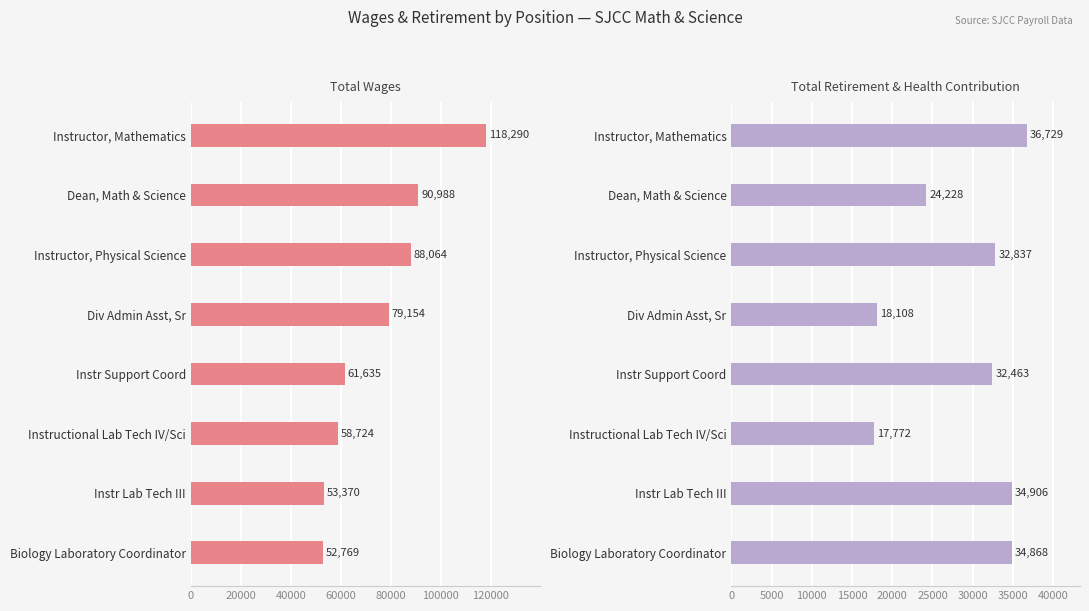

Reading left to right, transcribe all the data shown in this chart.

Total Wages: 118290	90988	88064	79154	61635	58724	53370	52769
Total Retirement & Health Contribution: 36729	24228	32837	18108	32463	17772	34906	34868